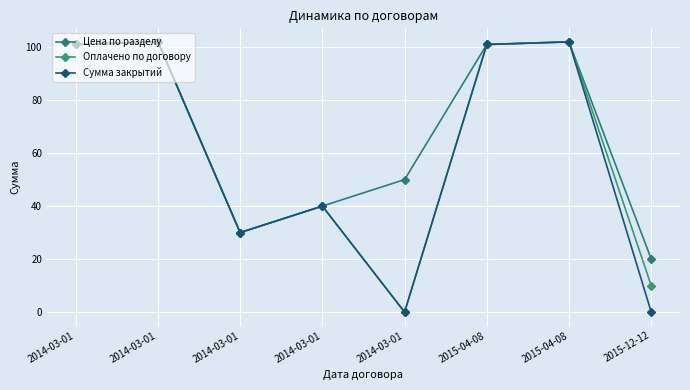

Reading right to left, extract all data points from this chart.

Цена по разделу: 2015-12-12=20	2015-04-08=102	2015-04-08=101	2014-03-01=50	2014-03-01=40	2014-03-01=30	2014-03-01=102	2014-03-01=101
Оплачено по договору: 2015-12-12=10	2015-04-08=102	2015-04-08=101	2014-03-01=0	2014-03-01=40	2014-03-01=30	2014-03-01=102	2014-03-01=101
Сумма закрытий: 2015-12-12=0	2015-04-08=102	2015-04-08=101	2014-03-01=0	2014-03-01=40	2014-03-01=30	2014-03-01=102	2014-03-01=101